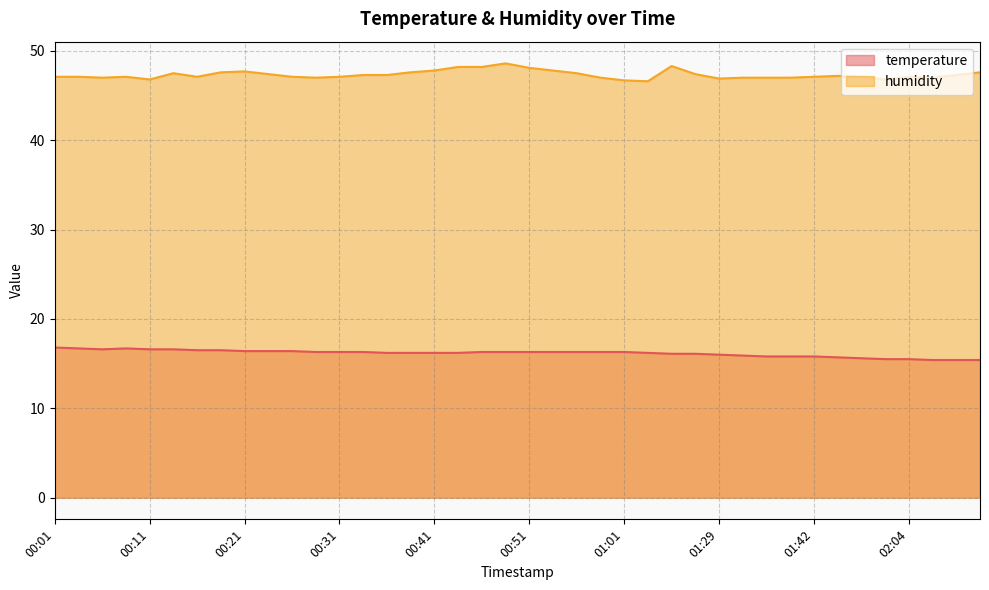

What is the value of the humidity point at the 22nd from the left?

47.8